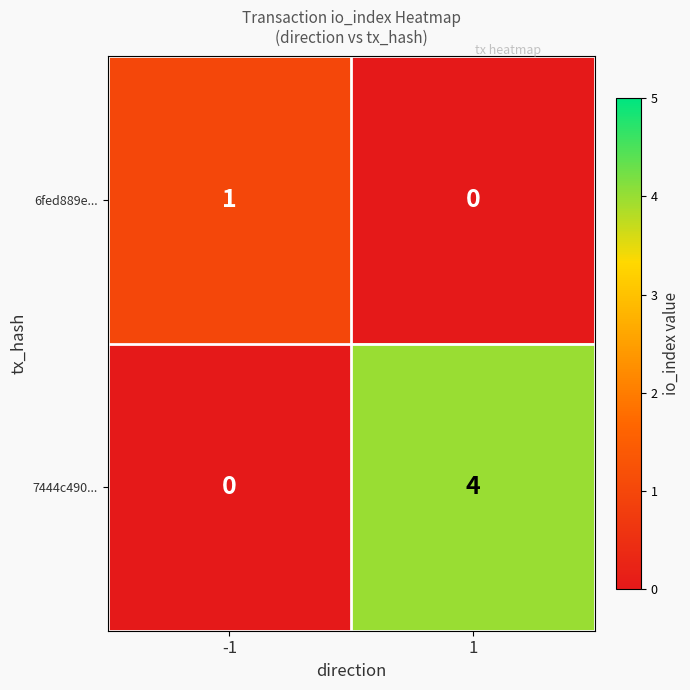

Which series has the widest spread of values?

7444c490...